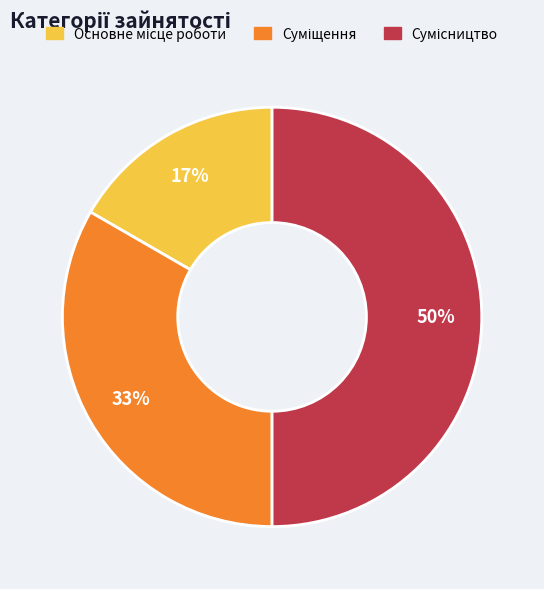

To the nearest percent, what is the difference between the largest and smallest slice percentages?

33%